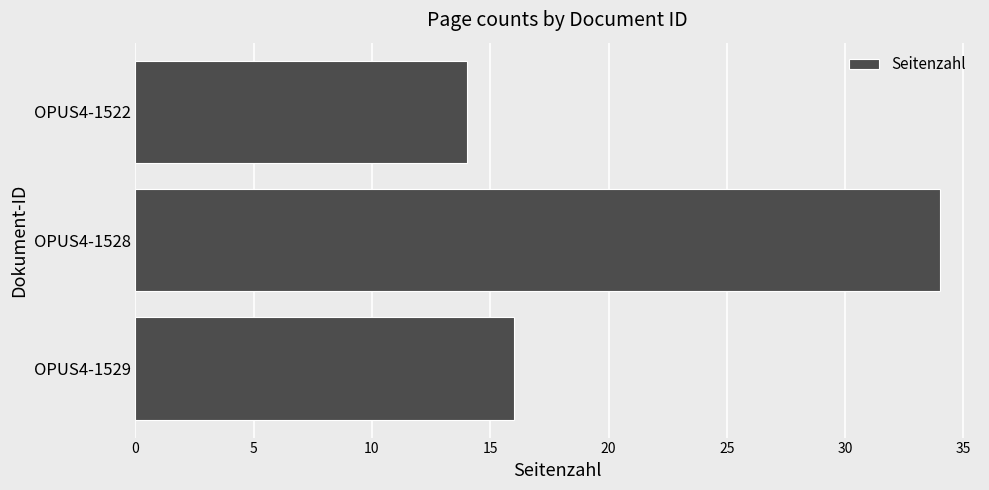

What is the average value?

21